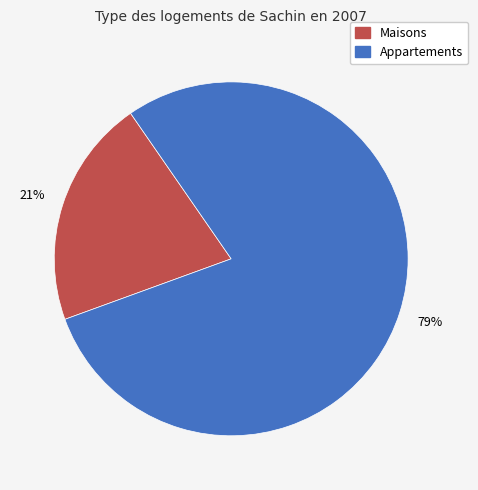

Does any single category account for the majority?

Yes